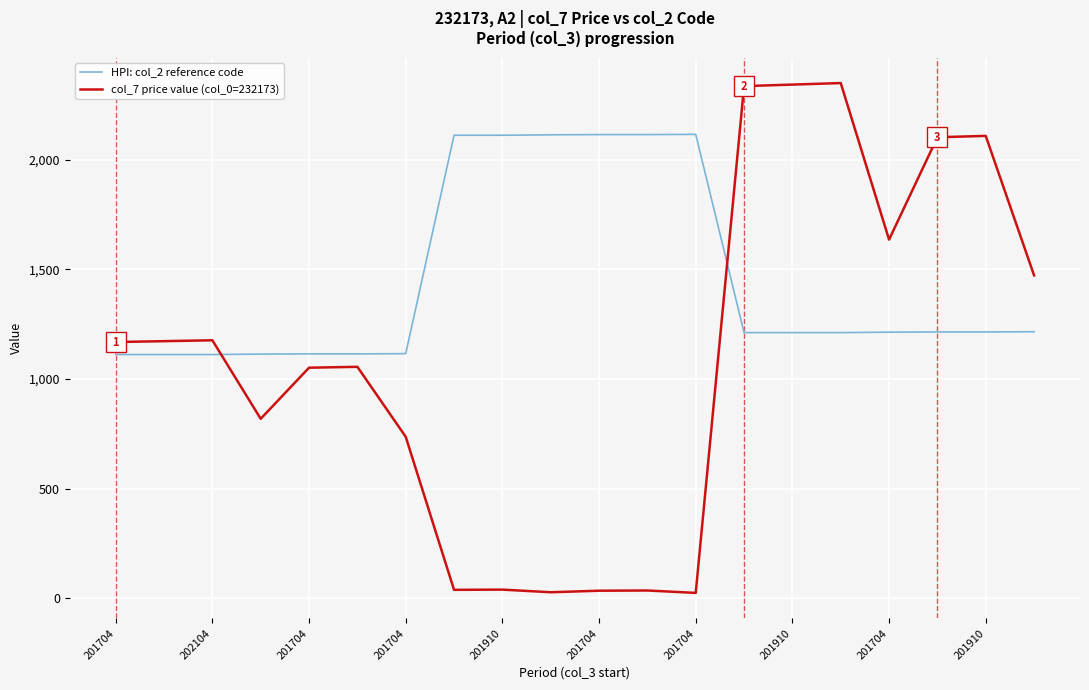

Which series has the widest spread of values?

col_7 price value (col_0=232173)